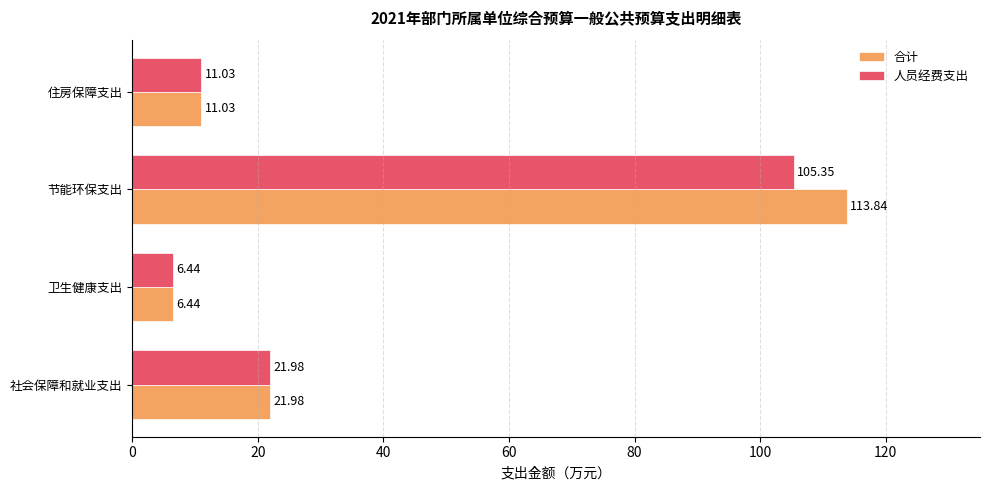

At which label does 合计 reach its peak?

节能环保支出